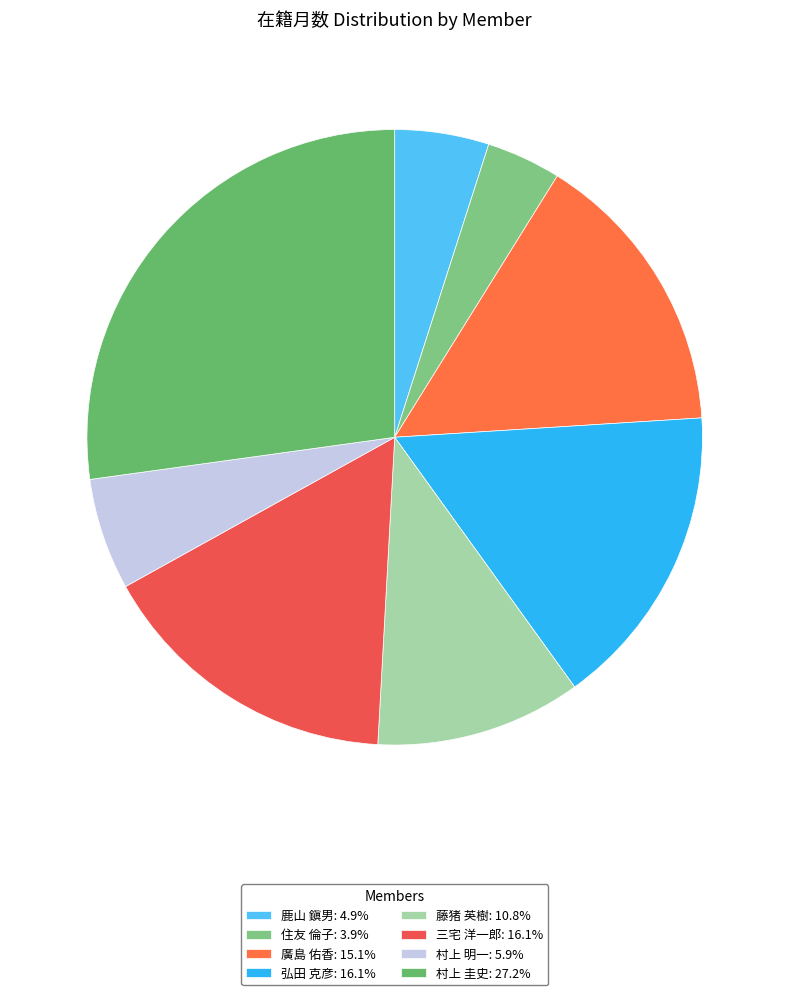

How many slices are in this pie chart?

8